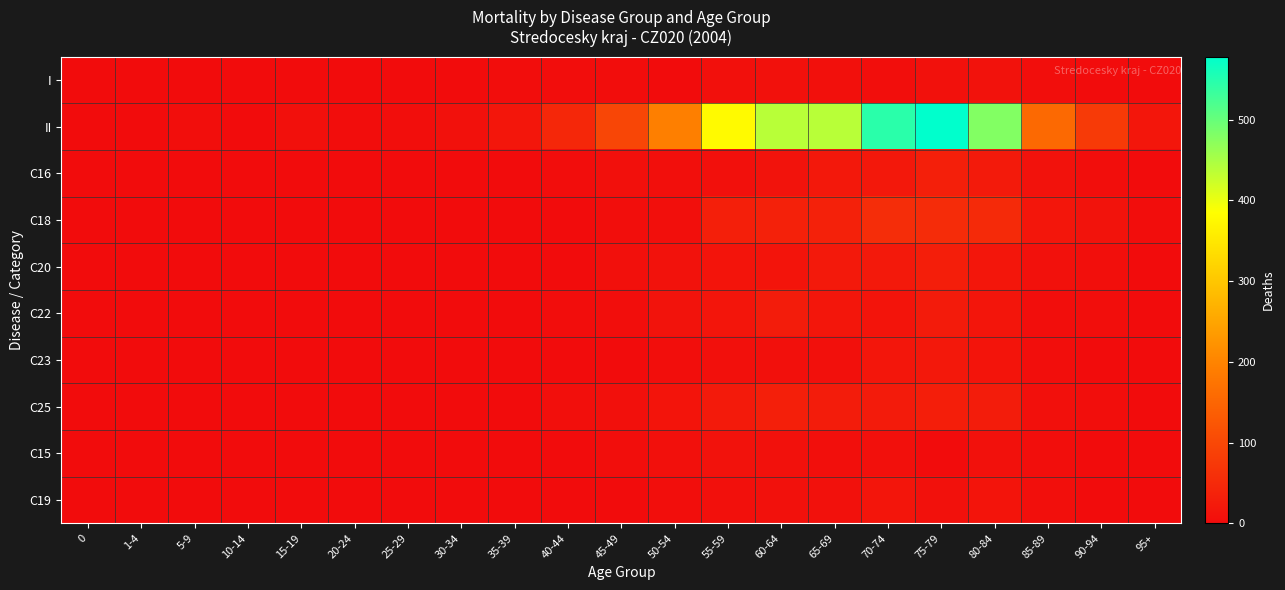

Reading right to left, list all the values displayed in this chart.

I: 95+=0	90-94=1	85-89=4	80-84=10	75-79=9	70-74=4	65-69=7	60-64=8	55-59=6	50-54=0	45-49=2	40-44=2	35-39=2	30-34=1	25-29=1	20-24=1	15-19=0	10-14=0	5-9=0	1-4=0	0=0
II: 95+=16	90-94=77	85-89=155	80-84=479	75-79=578	70-74=546	65-69=439	60-64=439	55-59=379	50-54=192	45-49=97	40-44=45	35-39=18	30-34=8	25-29=4	20-24=2	15-19=6	10-14=1	5-9=4	1-4=0	0=0
C16: 95+=0	90-94=4	85-89=10	80-84=24	75-79=32	70-74=21	65-69=20	60-64=12	55-59=7	50-54=5	45-49=6	40-44=2	35-39=1	30-34=0	25-29=1	20-24=0	15-19=0	10-14=0	5-9=0	1-4=0	0=0
C18: 95+=2	90-94=12	85-89=17	80-84=50	75-79=54	70-74=55	65-69=36	60-64=35	55-59=32	50-54=5	45-49=3	40-44=1	35-39=0	30-34=0	25-29=0	20-24=0	15-19=0	10-14=0	5-9=0	1-4=0	0=0
C20: 95+=1	90-94=5	85-89=9	80-84=17	75-79=30	70-74=22	65-69=22	60-64=14	55-59=14	50-54=11	45-49=6	40-44=1	35-39=1	30-34=0	25-29=0	20-24=0	15-19=0	10-14=0	5-9=0	1-4=0	0=0
C22: 95+=0	90-94=3	85-89=4	80-84=15	75-79=25	70-74=14	65-69=17	60-64=26	55-59=15	50-54=12	45-49=3	40-44=2	35-39=0	30-34=1	25-29=0	20-24=0	15-19=0	10-14=0	5-9=0	1-4=0	0=0
C23: 95+=0	90-94=1	85-89=4	80-84=14	75-79=20	70-74=18	65-69=7	60-64=6	55-59=7	50-54=4	45-49=1	40-44=1	35-39=0	30-34=0	25-29=0	20-24=0	15-19=0	10-14=0	5-9=0	1-4=0	0=0
C25: 95+=1	90-94=3	85-89=7	80-84=26	75-79=31	70-74=25	65-69=26	60-64=32	55-59=24	50-54=14	45-49=7	40-44=5	35-39=0	30-34=0	25-29=0	20-24=0	15-19=0	10-14=0	5-9=0	1-4=0	0=0
C15: 95+=0	90-94=1	85-89=3	80-84=8	75-79=1	70-74=7	65-69=5	60-64=9	55-59=10	50-54=7	45-49=4	40-44=1	35-39=0	30-34=0	25-29=0	20-24=0	15-19=0	10-14=0	5-9=0	1-4=0	0=0
C19: 95+=0	90-94=1	85-89=5	80-84=13	75-79=9	70-74=15	65-69=8	60-64=9	55-59=6	50-54=3	45-49=1	40-44=0	35-39=1	30-34=0	25-29=0	20-24=0	15-19=0	10-14=0	5-9=0	1-4=0	0=0